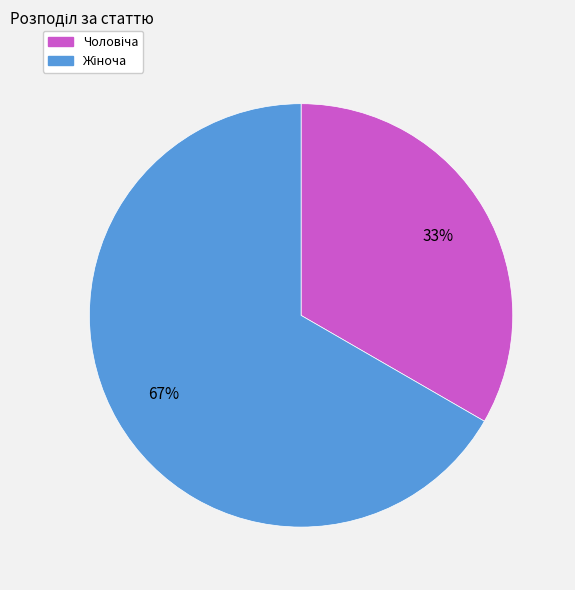

To the nearest percent, what is the average slice percentage?

50%